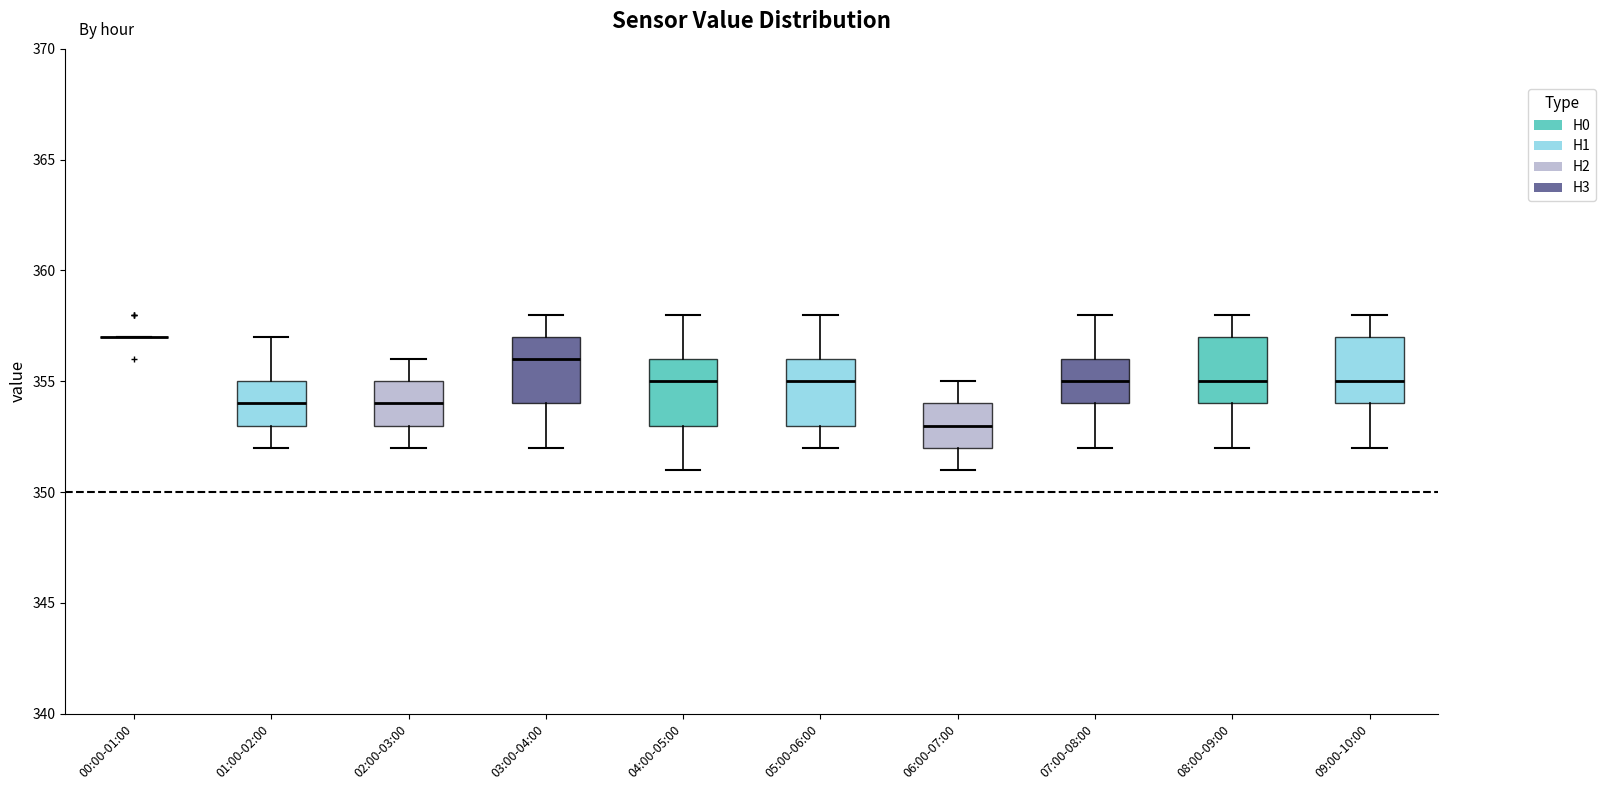

Reading left to right, transcribe this box plot: for each box, give where its median line is, the range the box spans, and where its two whiskers end, as read against the y-axis. The values are not printed on the chart, so give them approximately, as read against the axis.

00:00-01:00: box collapsed to a line at 357, whiskers 357 to 357
01:00-02:00: median 354, box 353 to 355, whiskers 352 to 357
02:00-03:00: median 354, box 353 to 355, whiskers 352 to 356
03:00-04:00: median 356, box 354 to 357, whiskers 352 to 358
04:00-05:00: median 355, box 353 to 356, whiskers 351 to 358
05:00-06:00: median 355, box 353 to 356, whiskers 352 to 358
06:00-07:00: median 353, box 352 to 354, whiskers 351 to 355
07:00-08:00: median 355, box 354 to 356, whiskers 352 to 358
08:00-09:00: median 355, box 354 to 357, whiskers 352 to 358
09:00-10:00: median 355, box 354 to 357, whiskers 352 to 358